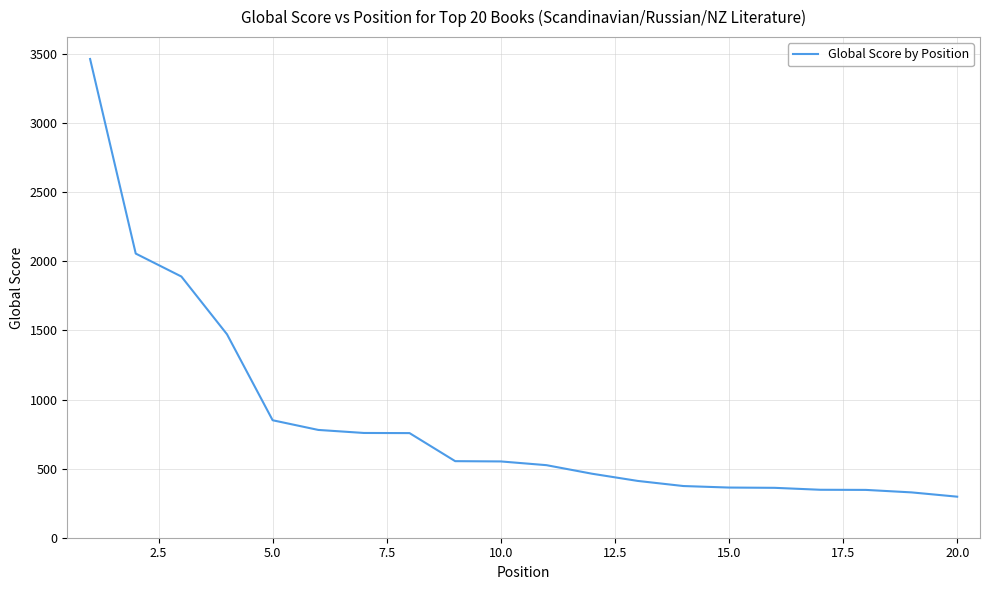

What is the average value?

847